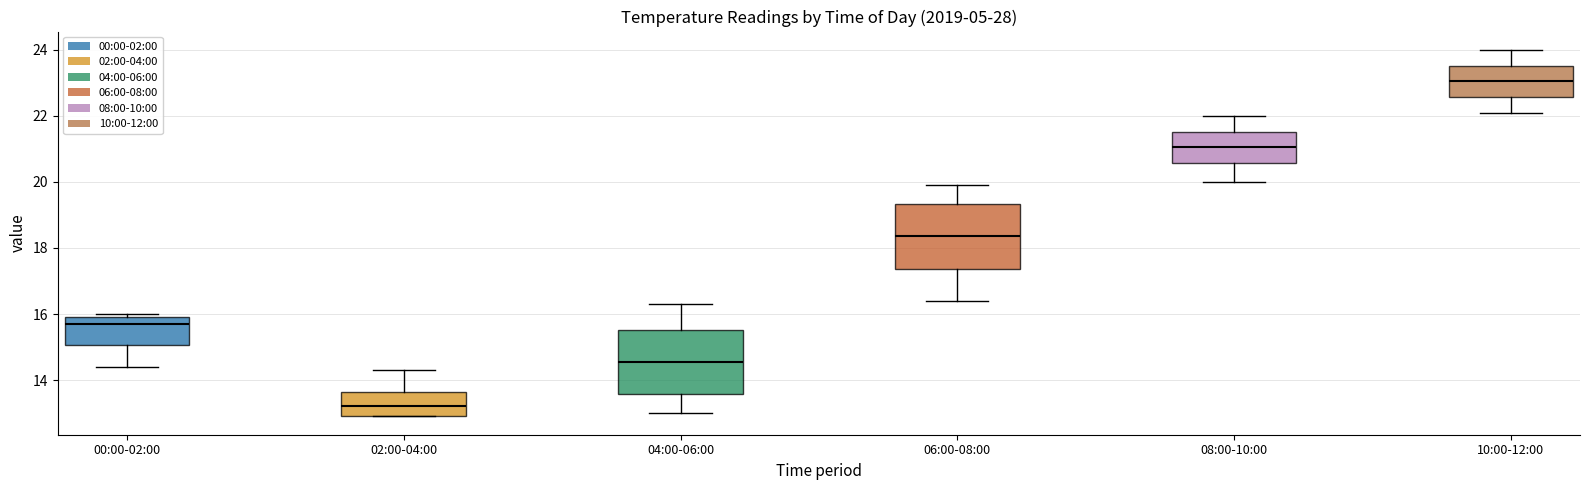

Reading left to right, transcribe this box plot: for each box, give where its median line is, the range the box spans, and where its two whiskers end, as read against the y-axis. The values are not printed on the chart, so give them approximately, as read against the axis.

00:00-02:00: median 15.8, box 15.0 to 16.0, whiskers 14.4 to 16.0 (just above the box's upper edge)
02:00-04:00: median 13.2, box 13.0 to 13.6, whiskers 13.0 to 14.4
04:00-06:00: median 14.6, box 13.6 to 15.6, whiskers 13.0 to 16.4
06:00-08:00: median 18.4, box 17.4 to 19.4, whiskers 16.4 to 20.0
08:00-10:00: median 21.0, box 20.6 to 21.6, whiskers 20.0 to 22.0
10:00-12:00: median 23.0, box 22.6 to 23.6, whiskers 22.2 to 24.0